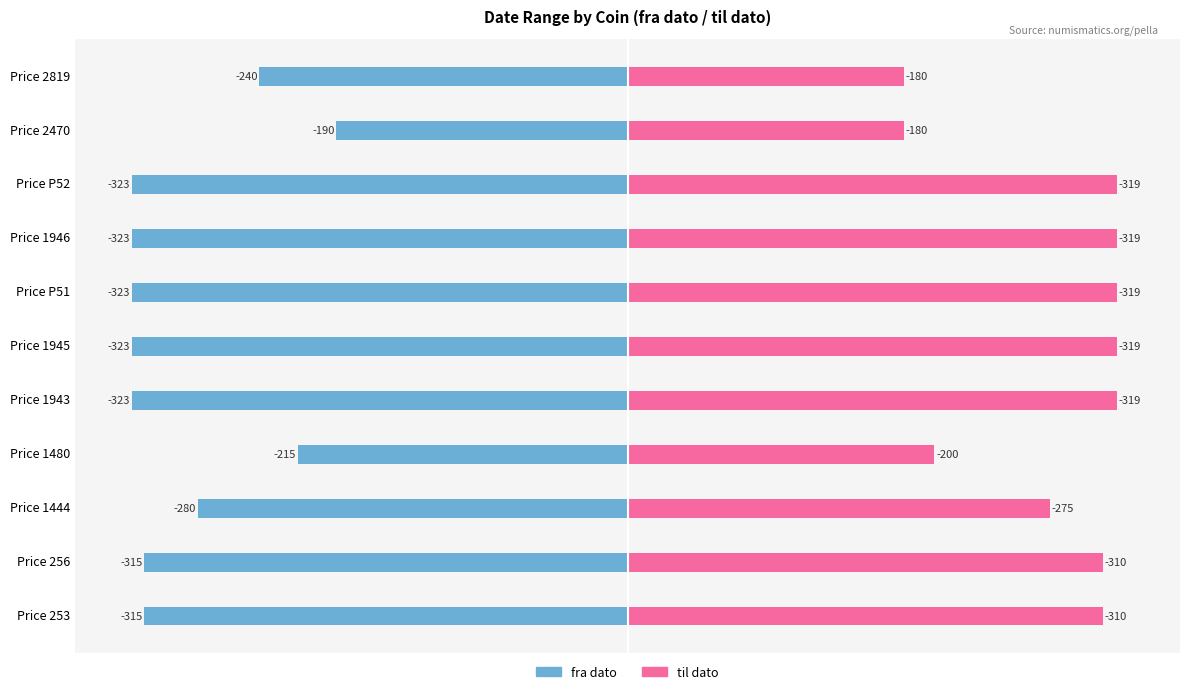

How many data points in fra dato are less than 315?

4